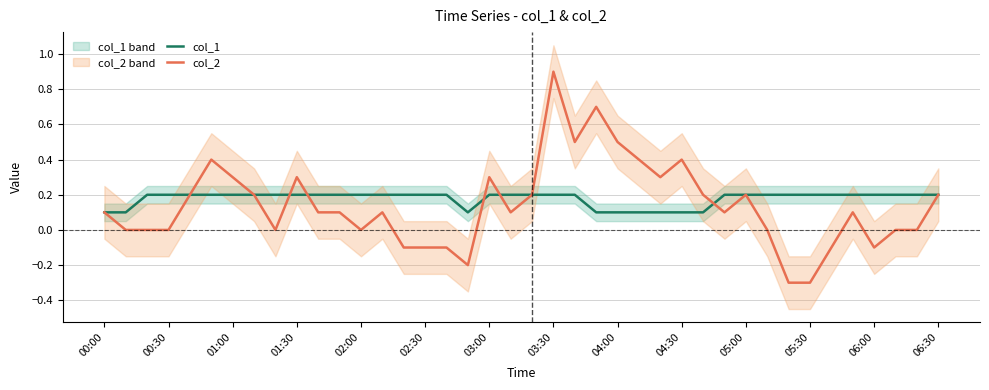

Which series ends up on top after the final intersection of col_2 and col_1?

col_1